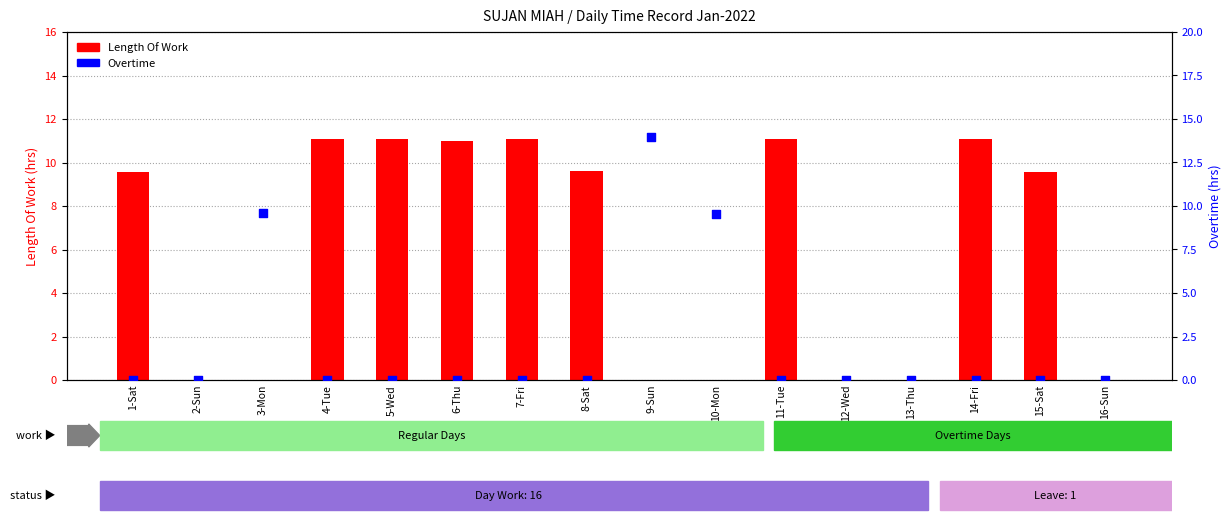

At which category is the sum across all series the highest?

9-Sun